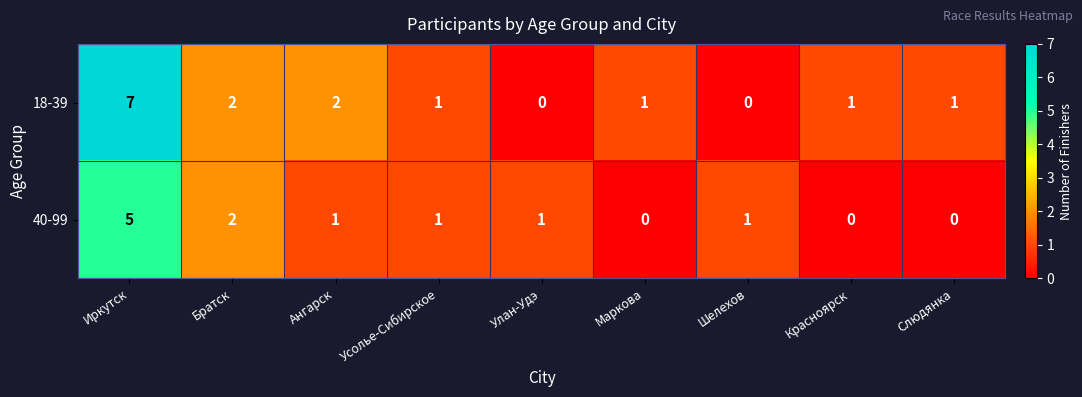

At how many categories does at least one series exceed 6?

1